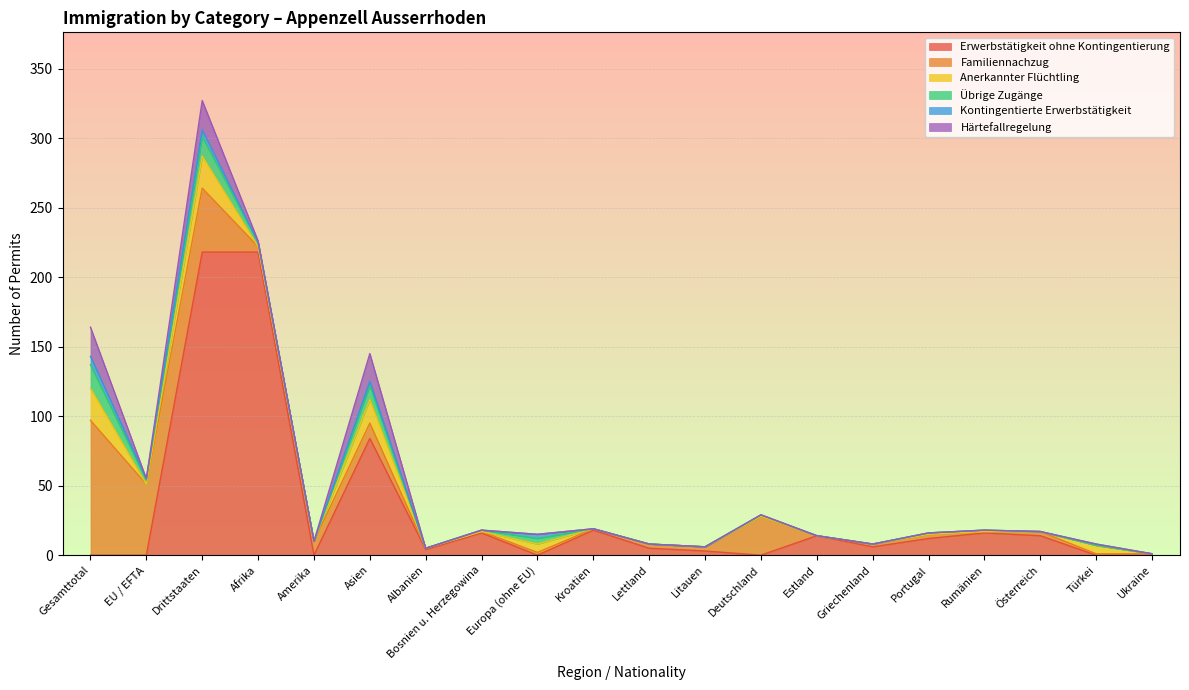

What is the sum of the Kontingentierte Erwerbstätigkeit values at Afrika and Drittstaaten?

5